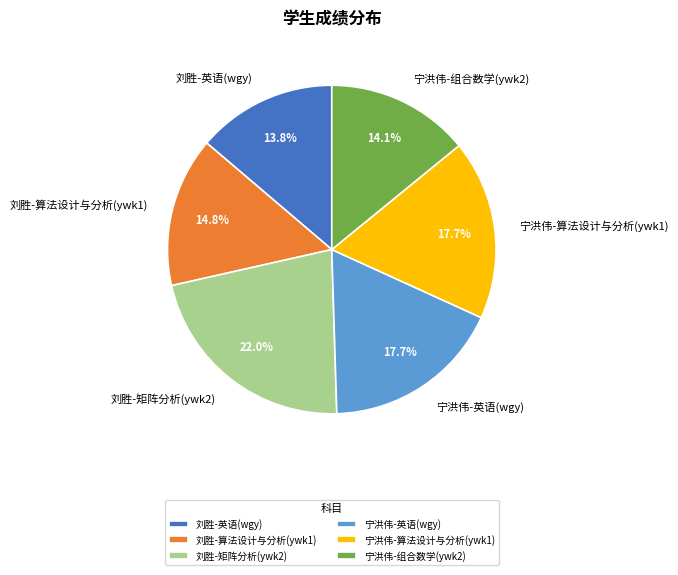

What portion of the pie excludes 刘胜-算法设计与分析(ywk1)?

85.2%